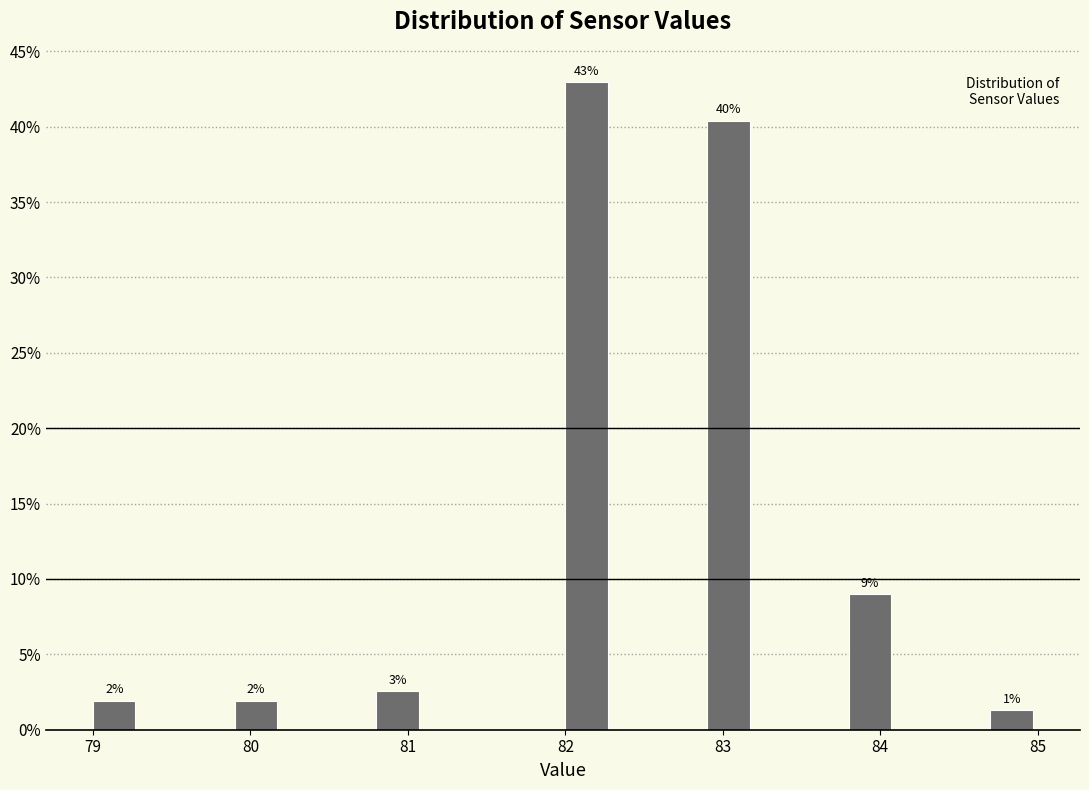

Around what value on the x-axis is the tallest bar? Give the approximate position of its centre, as read against the axis.

82.1